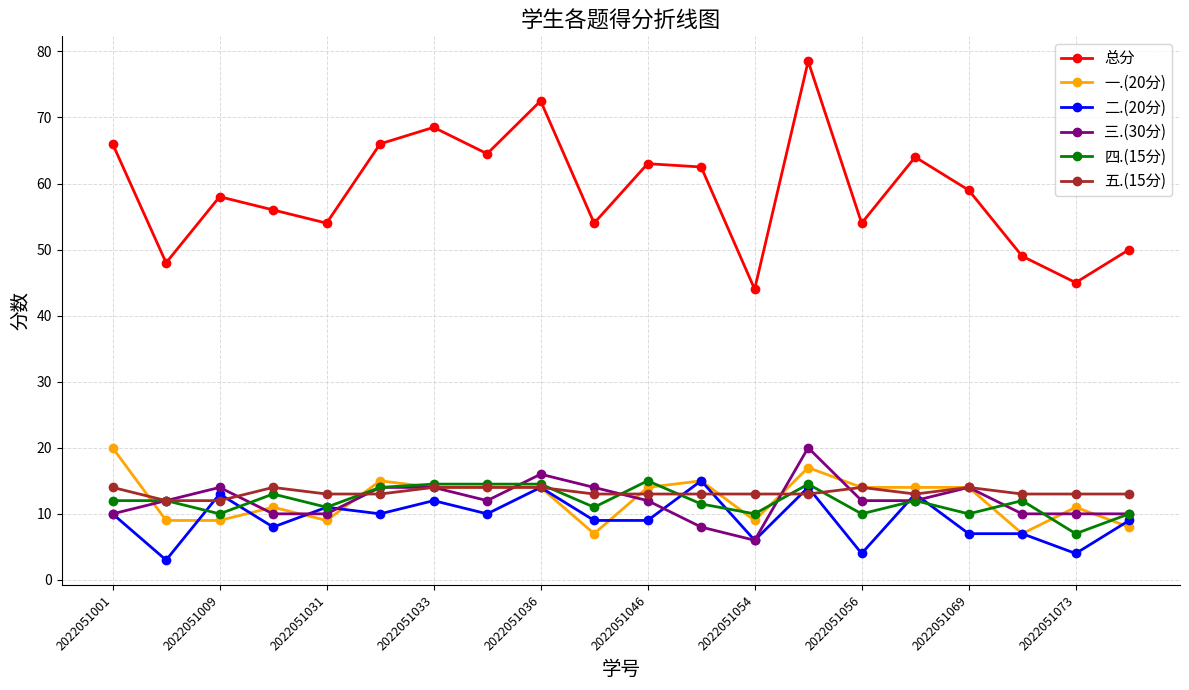

Which series has the largest total across all categories?

总分